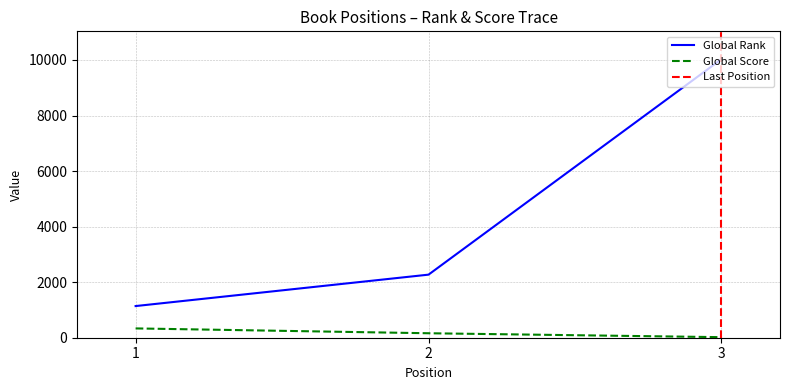

What is the value of the Global Score point at the 2nd from the left?

161